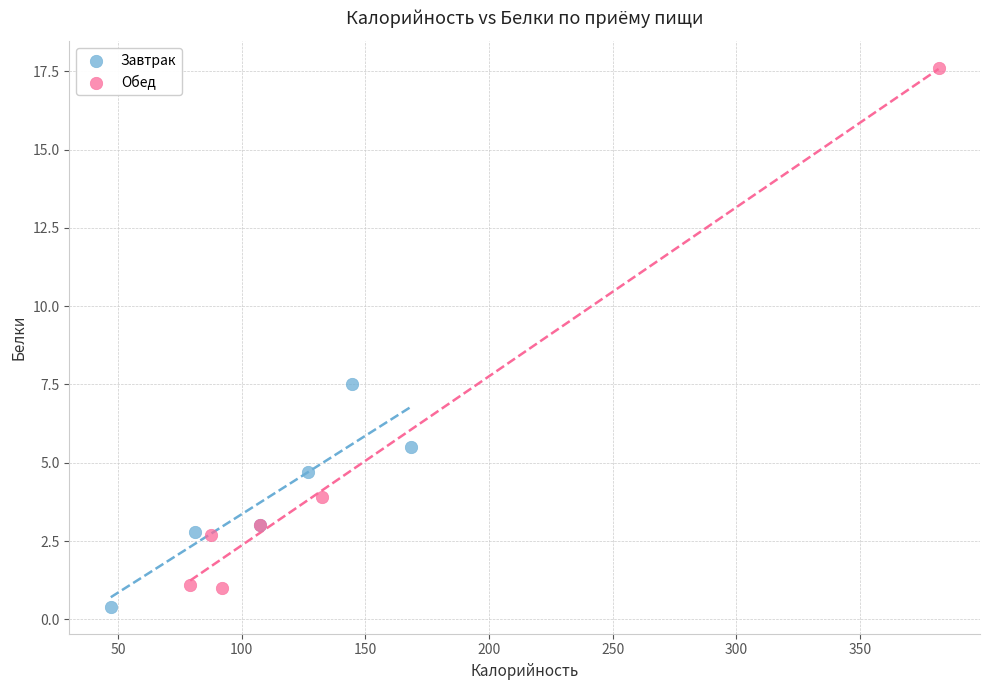

Which series reaches the minimum Y coordinate?

Завтрак